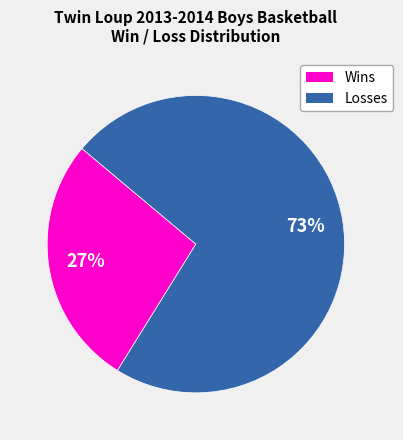

Is there any slice that represents more than half of the pie?

Yes